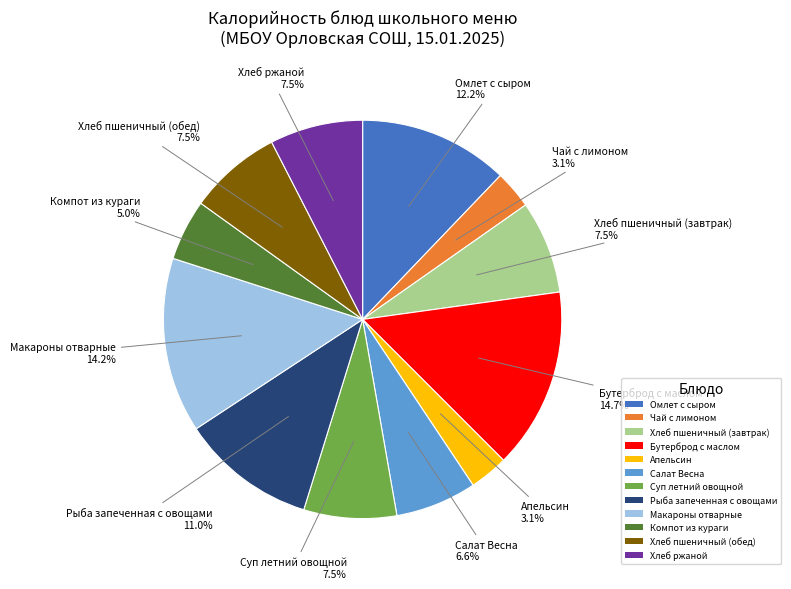

Combined, what portion of the pie is Компот из кураги and Апельсин?

8.1%